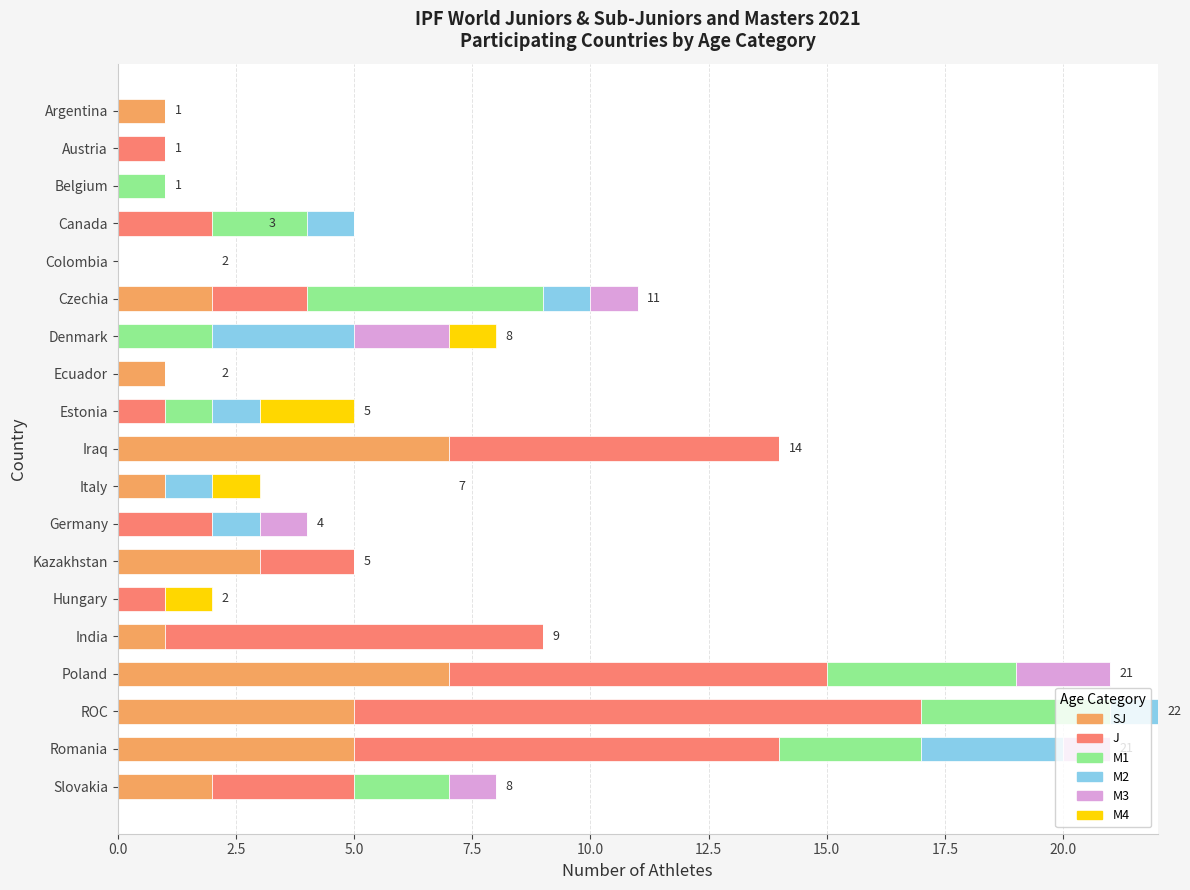

What is the total value across all series at India?

9